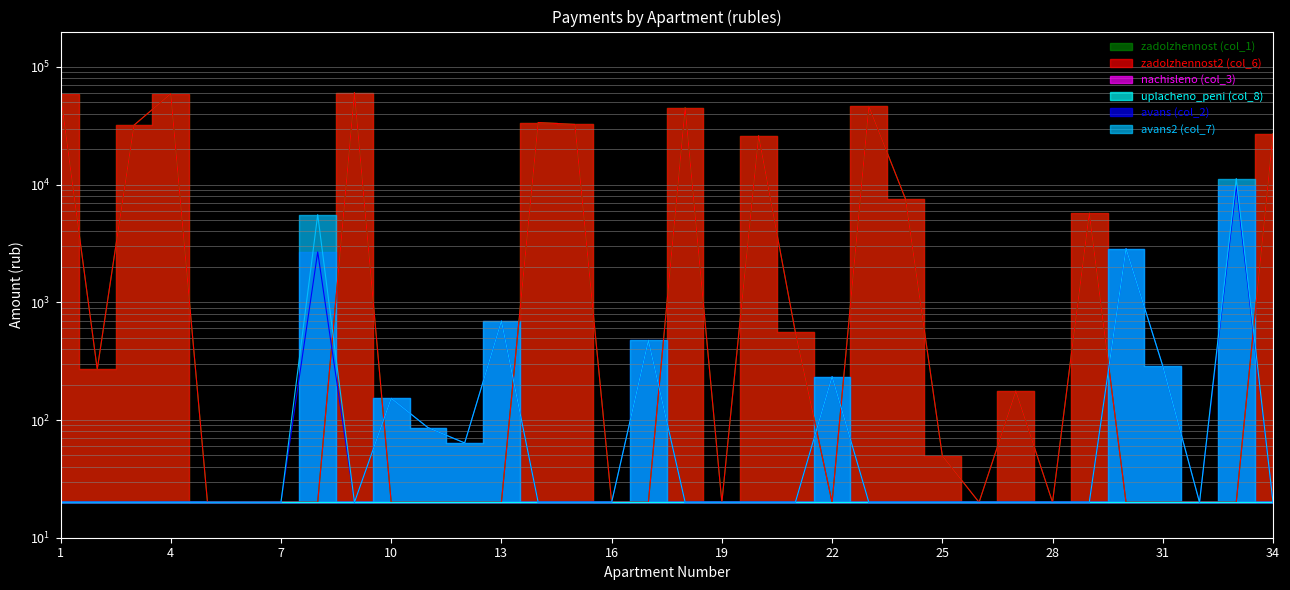

Is the value of avans2 (col_7) at 29 greater than the value of zadolzhennost (col_1) at 29?

No